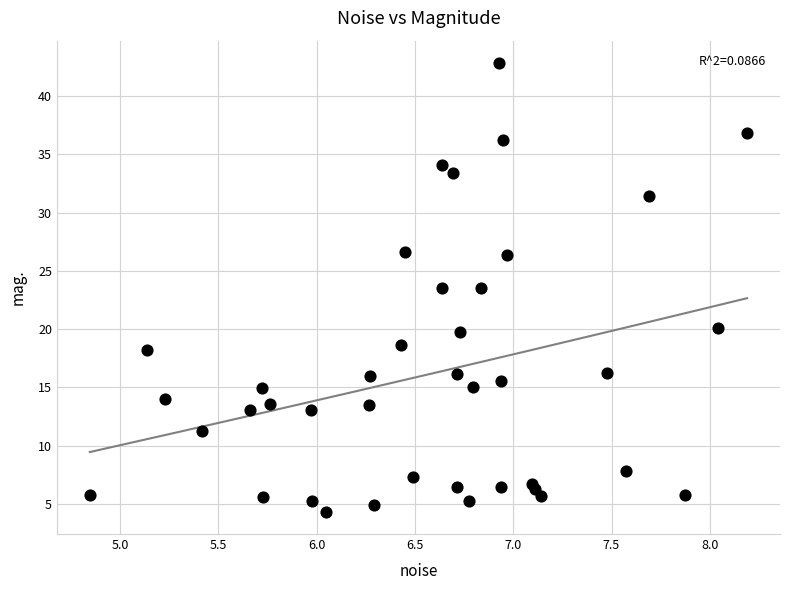

What is the range of Y values (max minus min)?

38.5